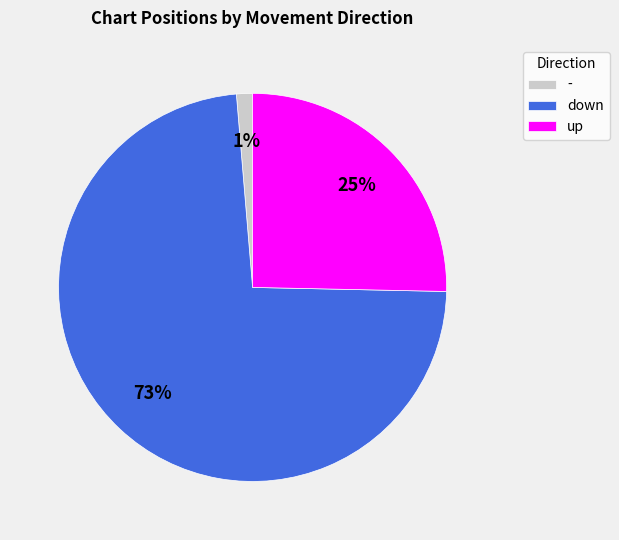

Count the number of slices in the pie.

3